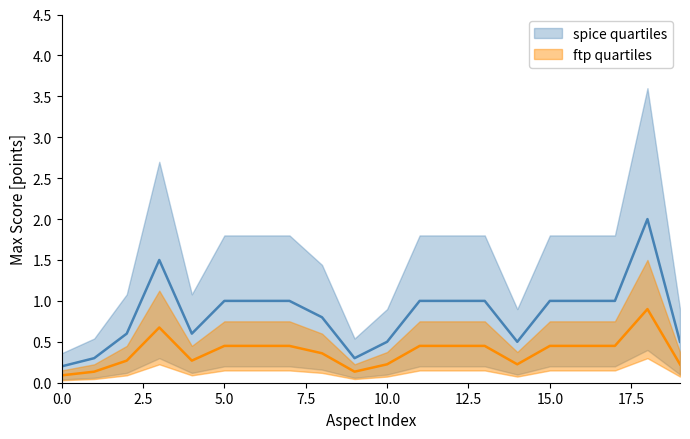

The Max Score (upper quartile) series shows 0.2 at 0.5. True or false?

True